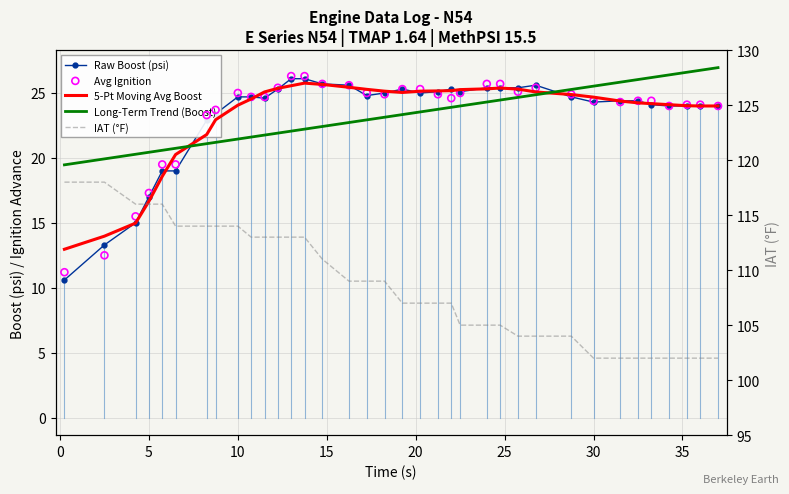

Which series has the largest Y range (max minus min)?

IAT (°F)